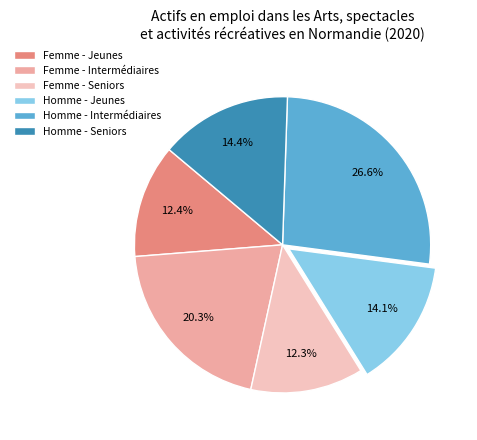

To the nearest percent, what is the average slice percentage?

17%